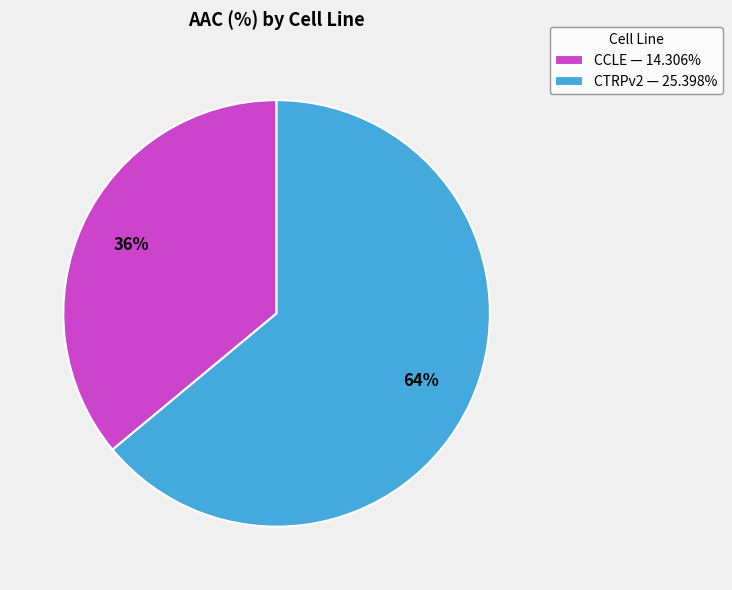

Rank the categories by value from lowest to highest.

CCLE, CTRPv2